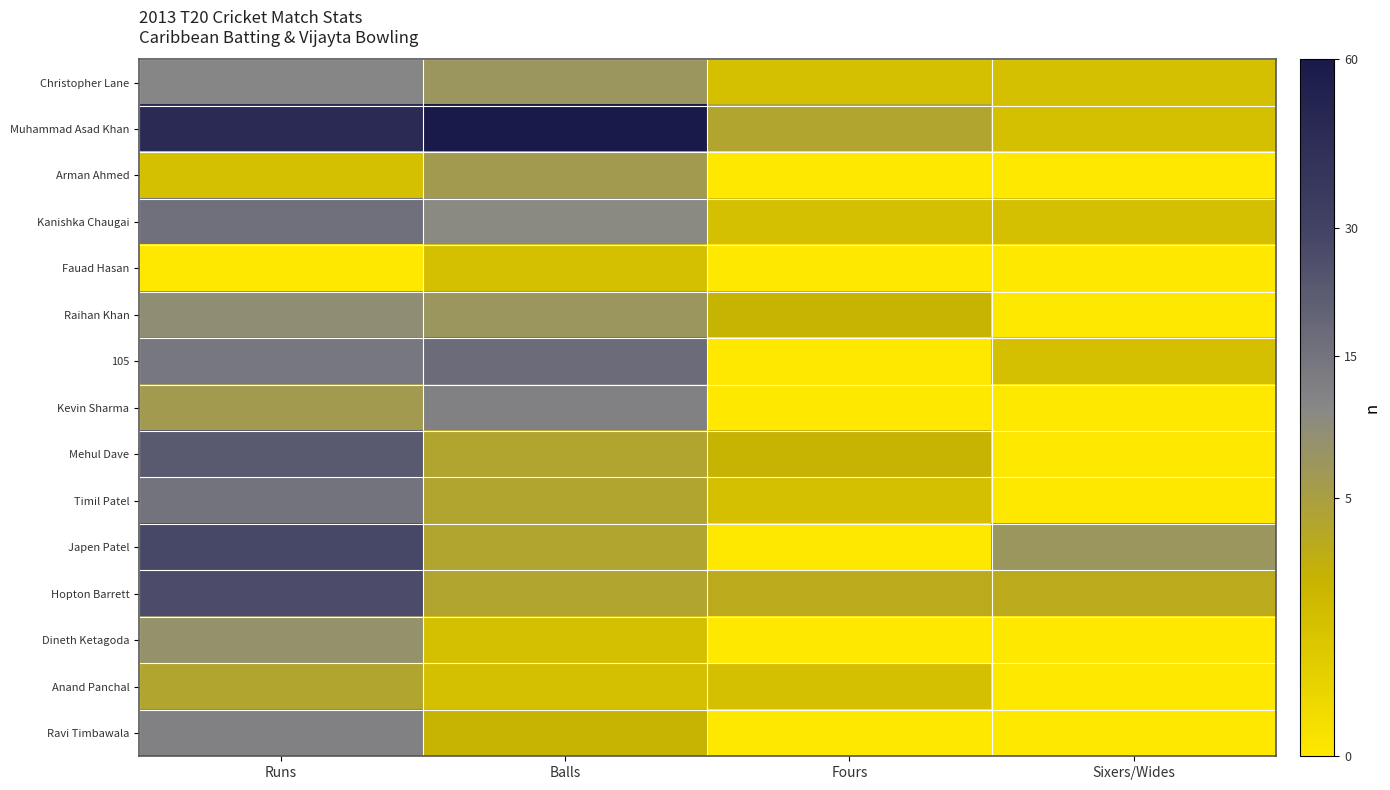

Reading left to right, transcribe all the data shown in this chart.

Christopher Lane: Runs=11	Balls=7	Fours=1	Sixers/Wides=1
Muhammad Asad Khan: Runs=46	Balls=60	Fours=4	Sixers/Wides=1
Arman Ahmed: Runs=1	Balls=6	Fours=0	Sixers/Wides=0
Kanishka Chaugai: Runs=16	Balls=10	Fours=1	Sixers/Wides=1
Fauad Hasan: Runs=0	Balls=1	Fours=0	Sixers/Wides=0
Raihan Khan: Runs=9	Balls=7	Fours=2	Sixers/Wides=0
105: Runs=14	Balls=17	Fours=0	Sixers/Wides=1
Kevin Sharma: Runs=6	Balls=12	Fours=0	Sixers/Wides=0
Mehul Dave: Runs=22	Balls=4	Fours=2	Sixers/Wides=0
Timil Patel: Runs=15	Balls=4	Fours=1	Sixers/Wides=0
Japen Patel: Runs=28	Balls=4	Fours=0	Sixers/Wides=7
Hopton Barrett: Runs=26	Balls=4	Fours=3	Sixers/Wides=3
Dineth Ketagoda: Runs=8	Balls=1	Fours=0	Sixers/Wides=0
Anand Panchal: Runs=4	Balls=1	Fours=1	Sixers/Wides=0
Ravi Timbawala: Runs=12	Balls=2	Fours=0	Sixers/Wides=0